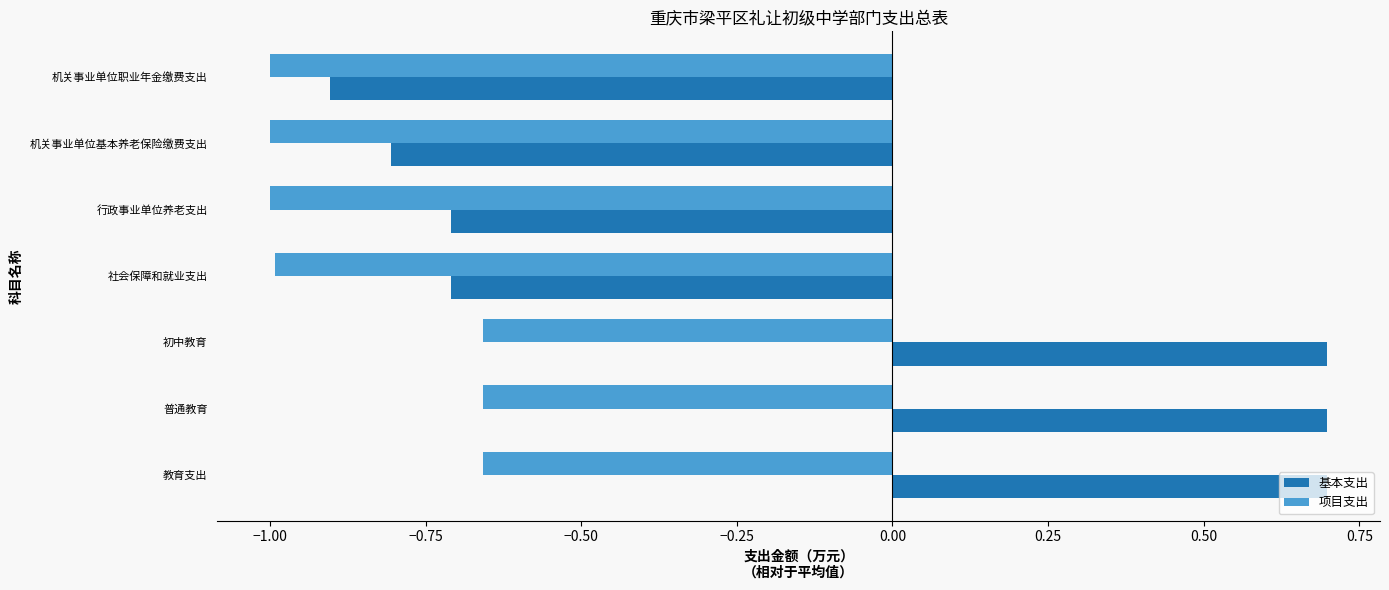

Is the value of 项目支出 at 普通教育 greater than the value of 基本支出 at 行政事业单位养老支出?

Yes